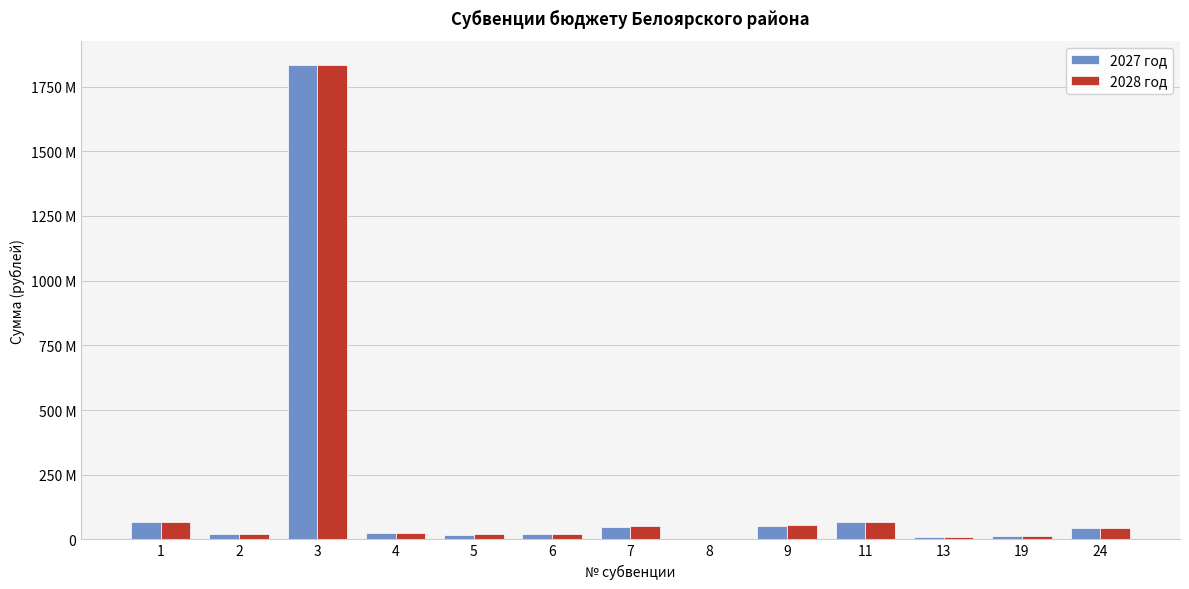

Is the value of 2027 год at 13 greater than the value of 2028 год at 9?

No